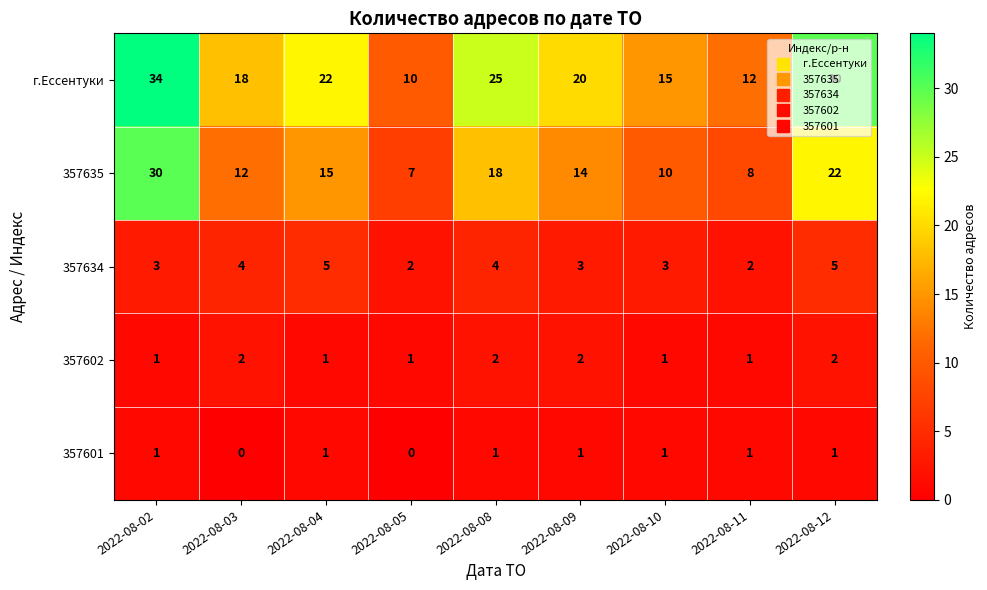

At which category is the sum across all series the highest?

2022-08-02